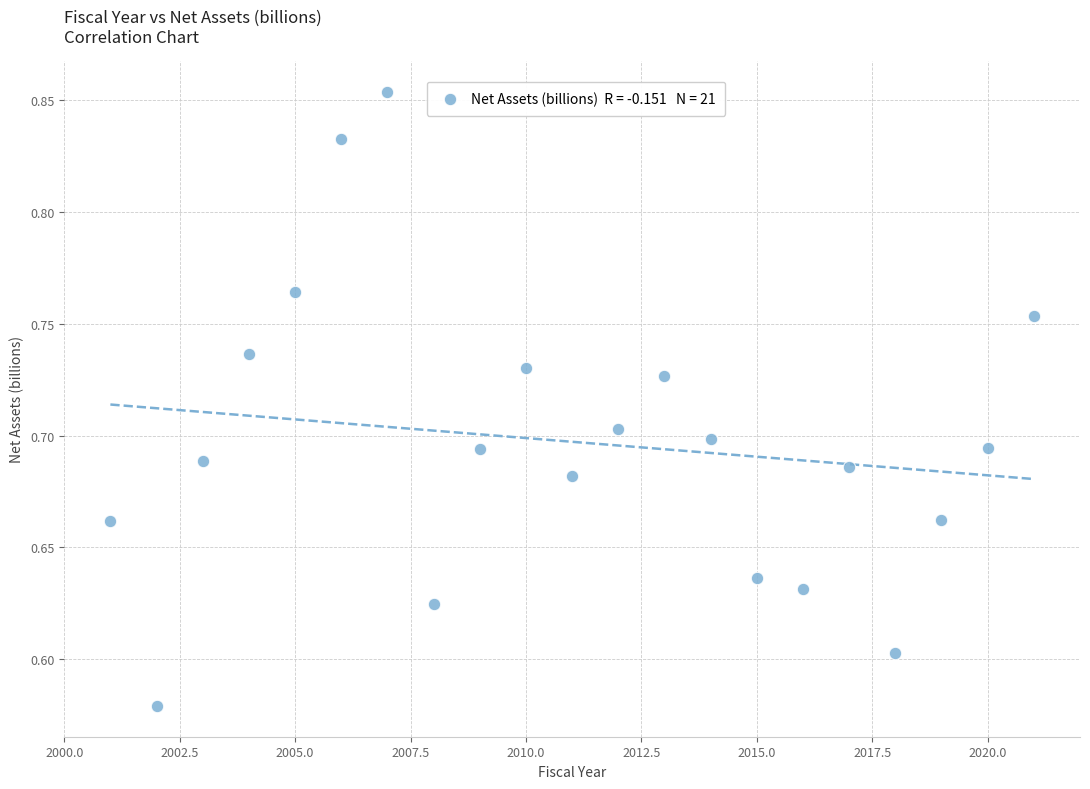

What is the range of X values (max minus min)?

20.0